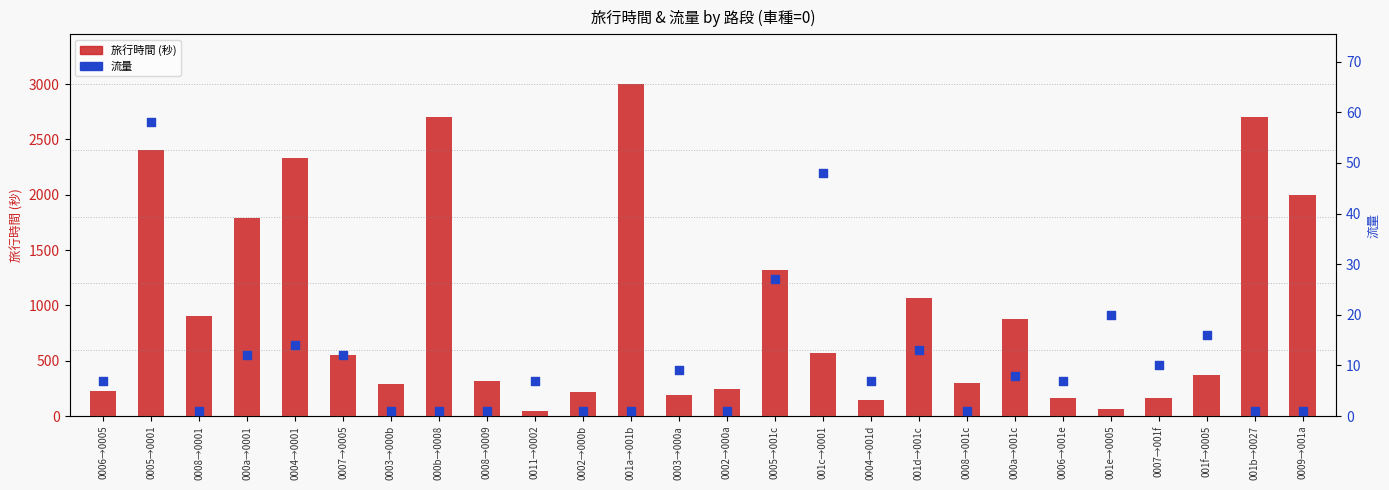

What are all the series names shown in the legend?

旅行時間 (秒), 流量